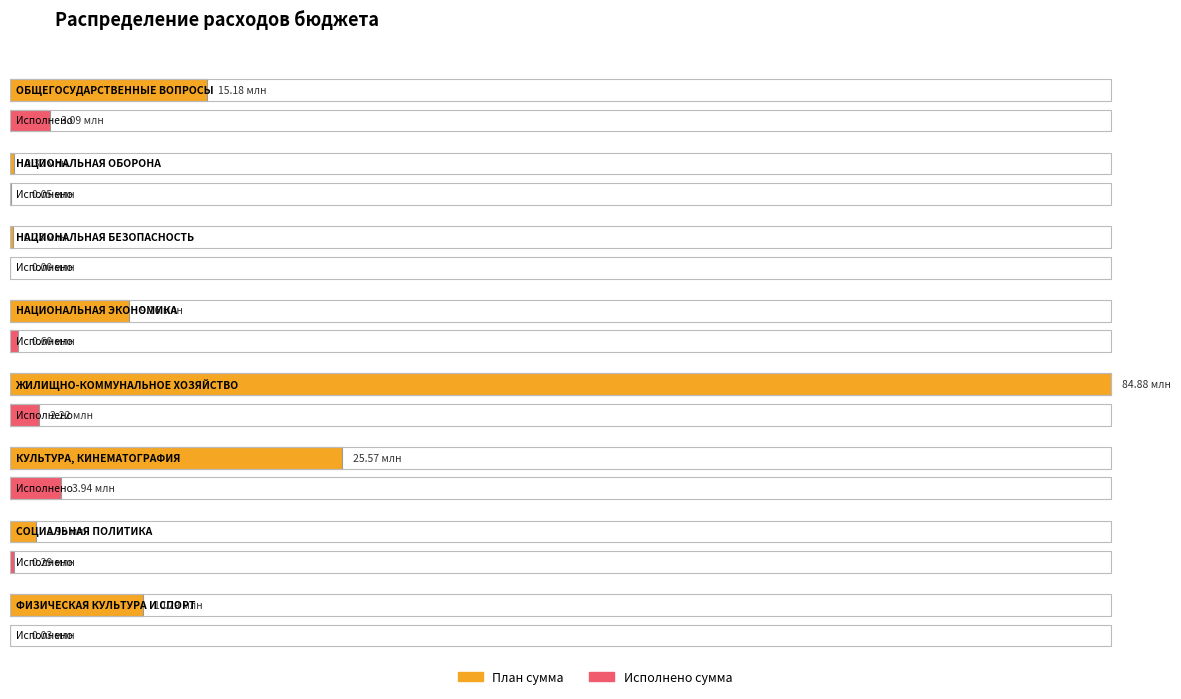

Reading left to right, list all the values displayed in this chart.

План сумма: ОБЩЕГОСУДАРСТВЕННЫЕ
ВОПРОСЫ=15175892.0	НАЦИОНАЛЬНАЯ
ОБОРОНА=297400.0	НАЦИОНАЛЬНАЯ
БЕЗОПАСНОСТЬ=235000.0	НАЦИОНАЛЬНАЯ
ЭКОНОМИКА=9160977.0	ЖИЛИЩНО-КОММУНАЛЬНОЕ
ХОЗЯЙСТВО=84881430.5	КУЛЬТУРА,
КИНЕМАТОГРАФИЯ=25568537.0	СОЦИАЛЬНАЯ
ПОЛИТИКА=1990000.0	ФИЗИЧЕСКАЯ
КУЛЬТУРА И СПОРТ=10286000.0
Исполнено сумма: ОБЩЕГОСУДАРСТВЕННЫЕ
ВОПРОСЫ=3092574.1	НАЦИОНАЛЬНАЯ
ОБОРОНА=49441.7	НАЦИОНАЛЬНАЯ
БЕЗОПАСНОСТЬ=0.0	НАЦИОНАЛЬНАЯ
ЭКОНОМИКА=595910.5	ЖИЛИЩНО-КОММУНАЛЬНОЕ
ХОЗЯЙСТВО=2217615.5	КУЛЬТУРА,
КИНЕМАТОГРАФИЯ=3936989.5	СОЦИАЛЬНАЯ
ПОЛИТИКА=289382.0	ФИЗИЧЕСКАЯ
КУЛЬТУРА И СПОРТ=26297.0